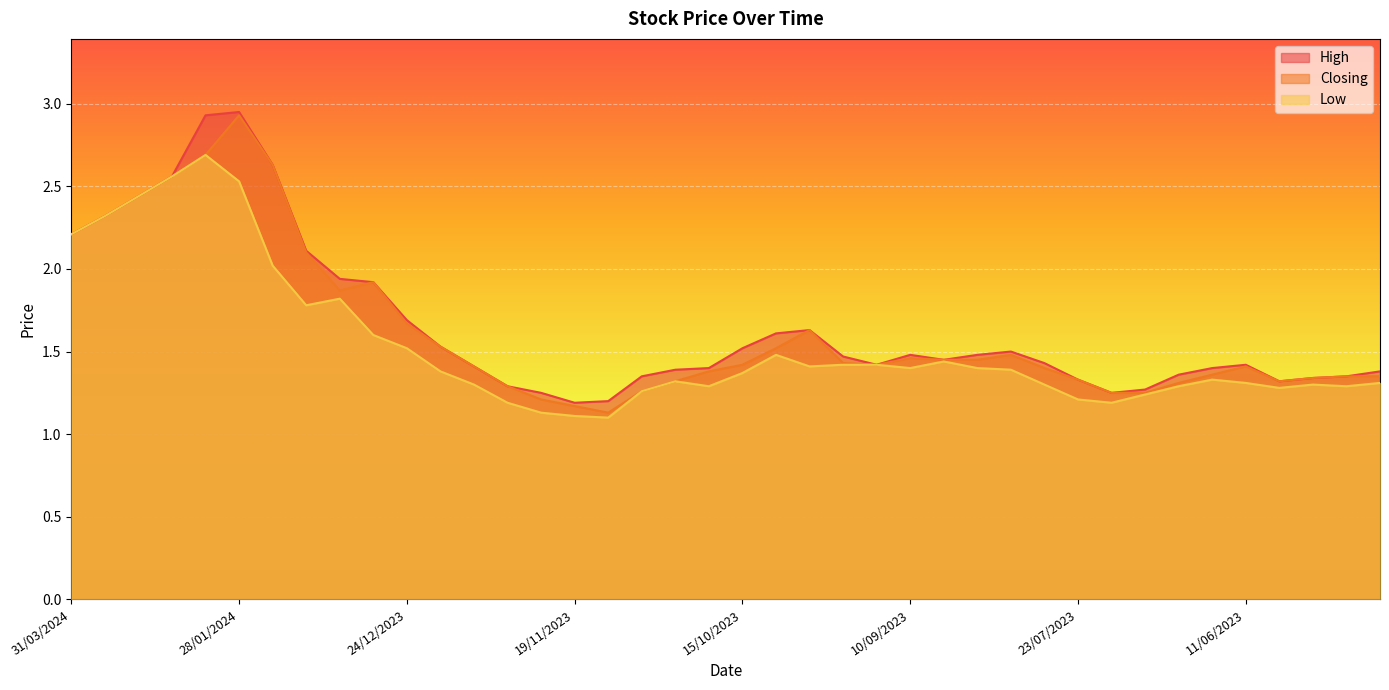

True or false: Low and Closing intersect in this chart.

False